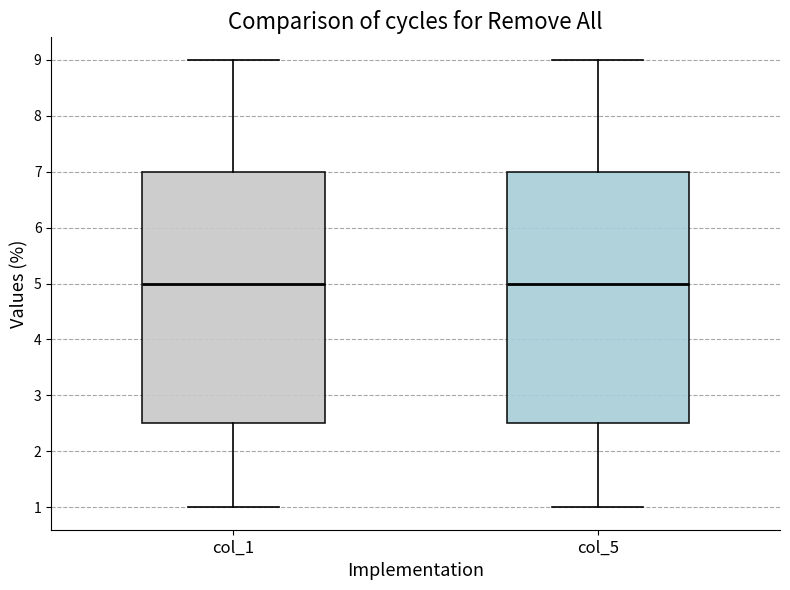

Reading left to right, read every box against the y-axis: the position of its median line, the range the box covers, and the ends of its whiskers. The values are not printed on the chart, so give them approximately, as read against the axis.

col_1: median 5.0, box 2.5 to 7.0, whiskers 1.0 to 9.0
col_5: median 5.0, box 2.5 to 7.0, whiskers 1.0 to 9.0